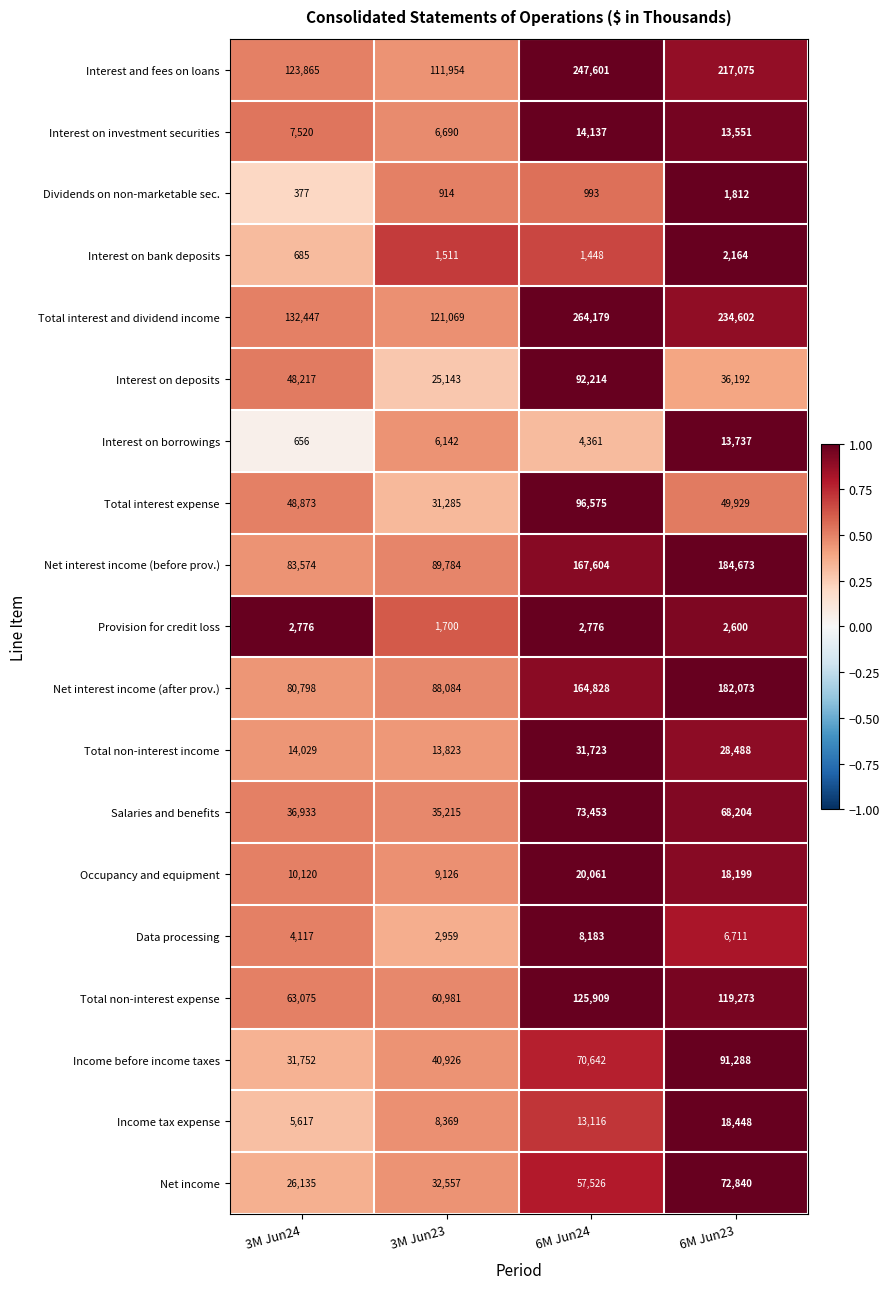

List the series in order of their peak value, lowest first.

Dividends on non-marketable sec., Interest on bank deposits, Provision for credit loss, Data processing, Interest on borrowings, Interest on investment securities, Income tax expense, Occupancy and equipment, Total non-interest income, Net income, Salaries and benefits, Income before income taxes, Interest on deposits, Total interest expense, Total non-interest expense, Net interest income (after prov.), Net interest income (before prov.), Interest and fees on loans, Total interest and dividend income